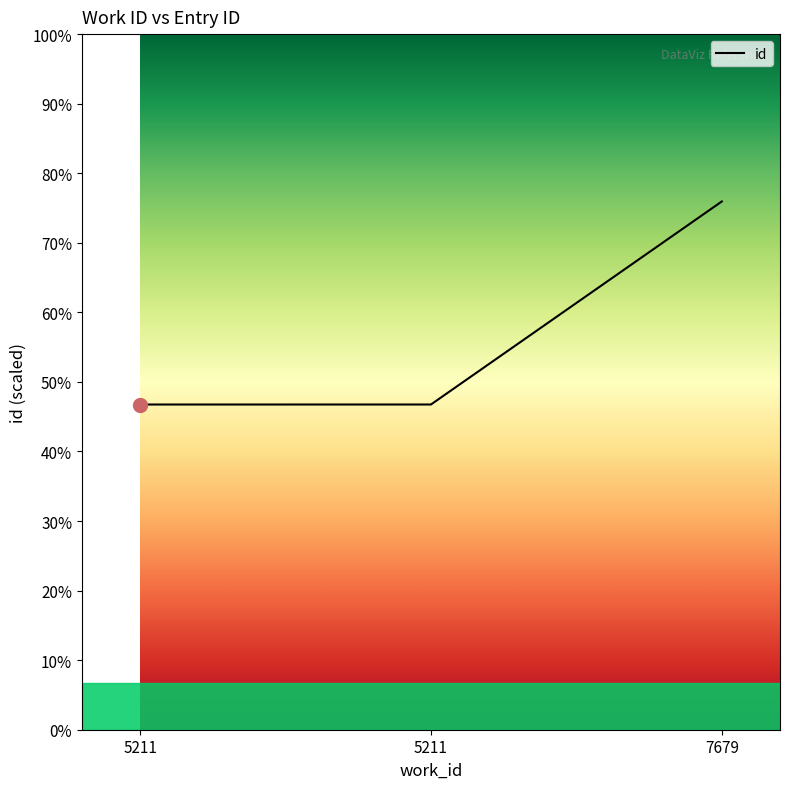

Does the chart display data point markers on the line(s)?

No